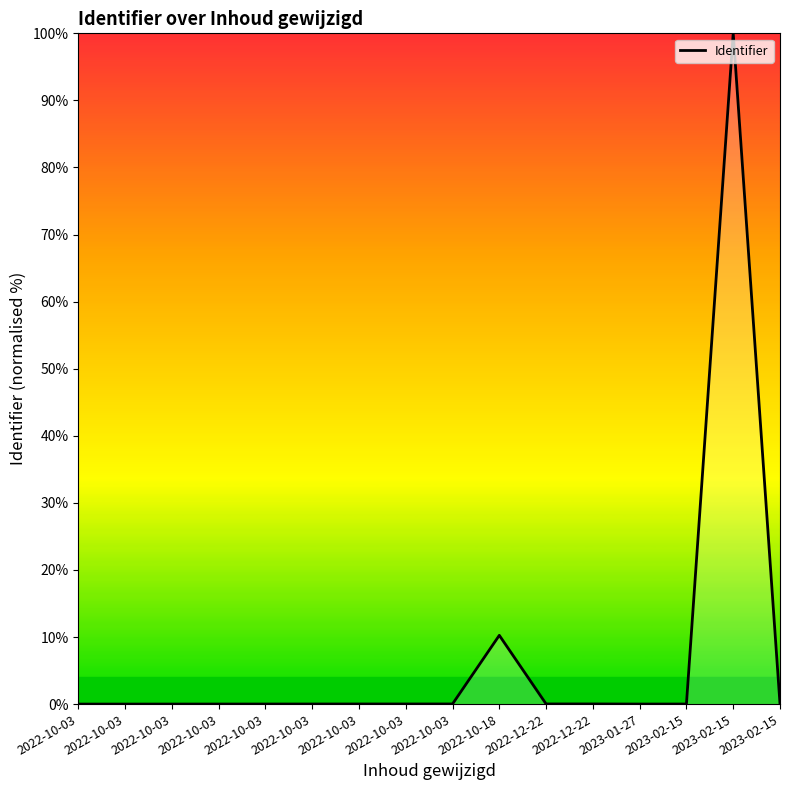

The value at 2022-12-22 is 0.0. True or false?

False